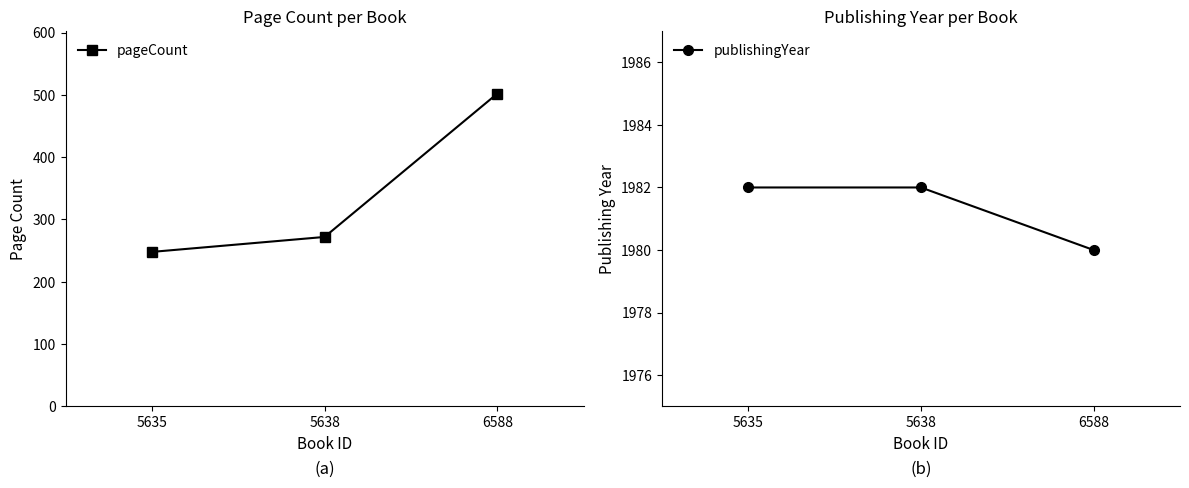

Rank the series by their average value, from lowest to highest.

pageCount, publishingYear